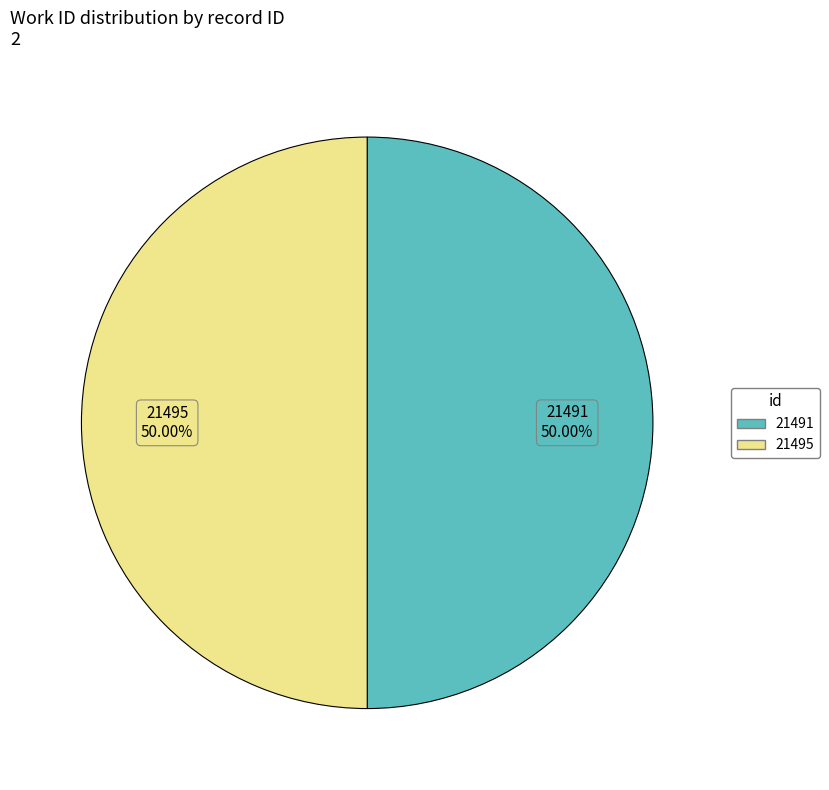

Do 21495 and 21491 together represent more than half of the pie?

Yes